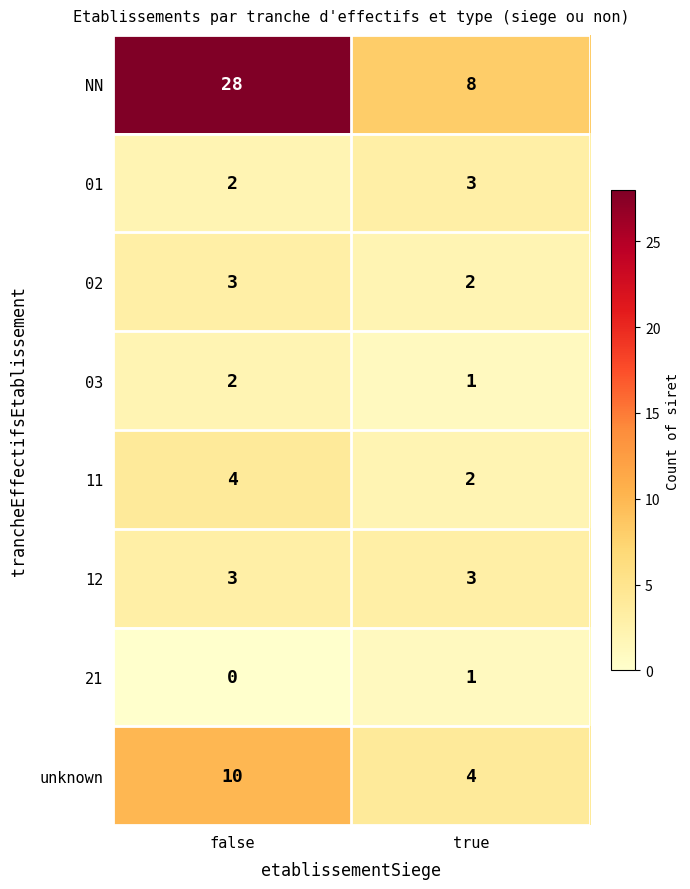

The value of 12 at false is 3. True or false?

True